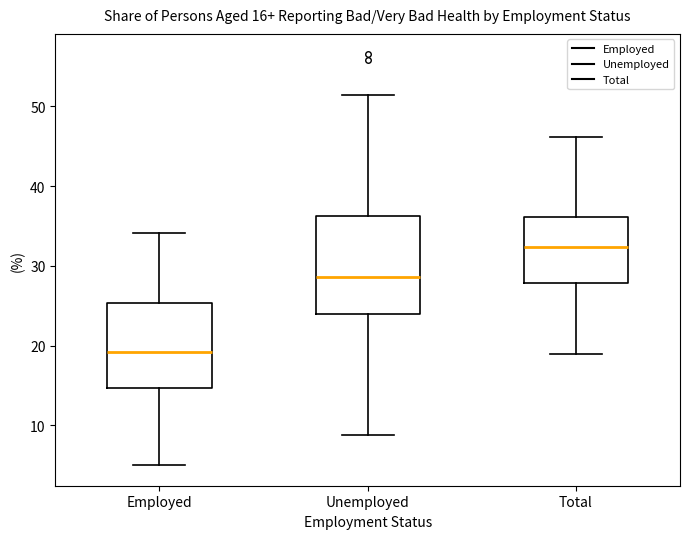

Which box has the highest median line?

Total